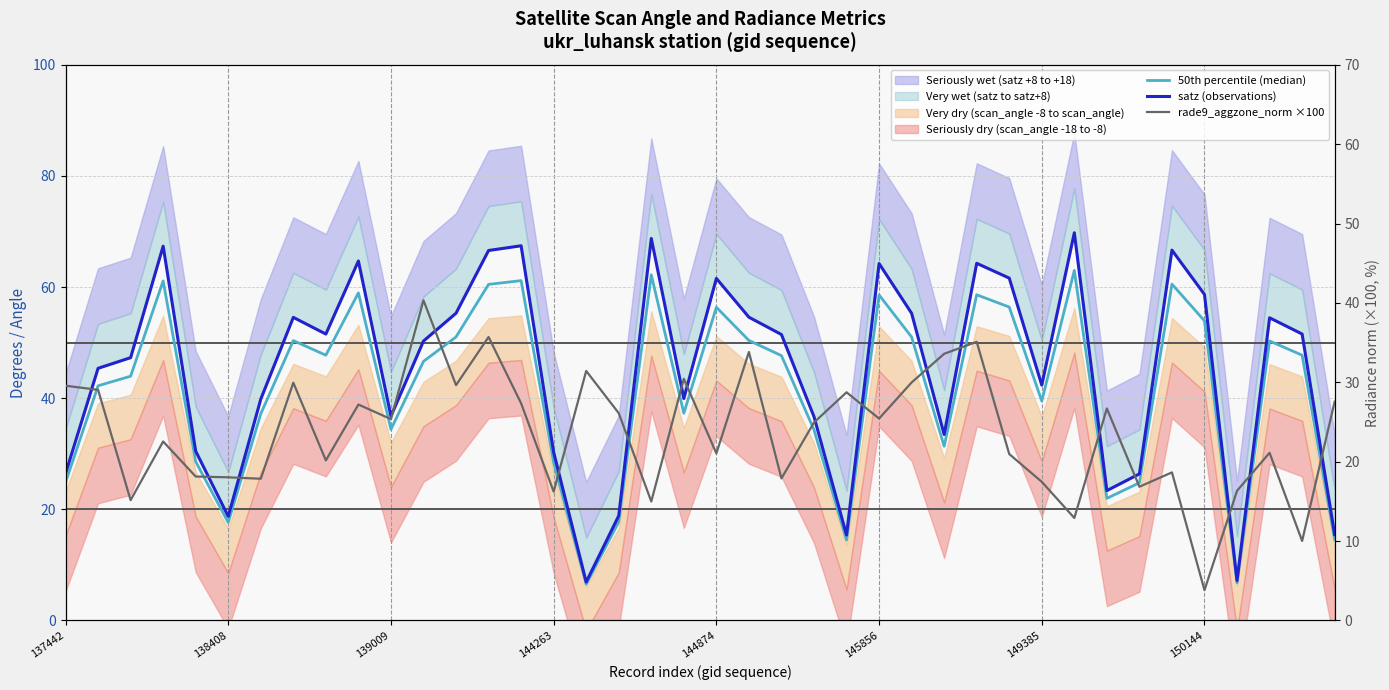

How many lines are shown in the chart?

3